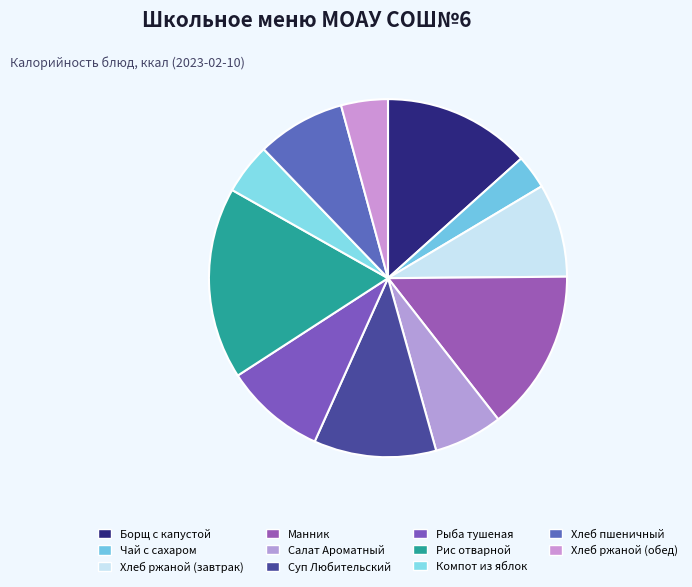

What is the ratio of the value at Манник to the value at Хлеб пшеничный?

1.8